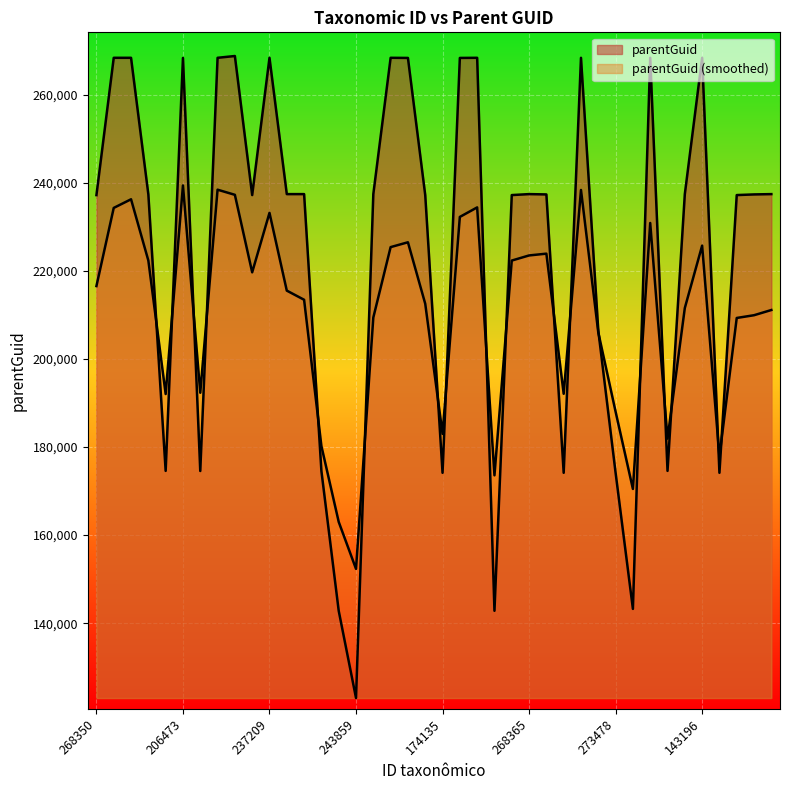

At which category does the chart reach its peak across all series?

143209